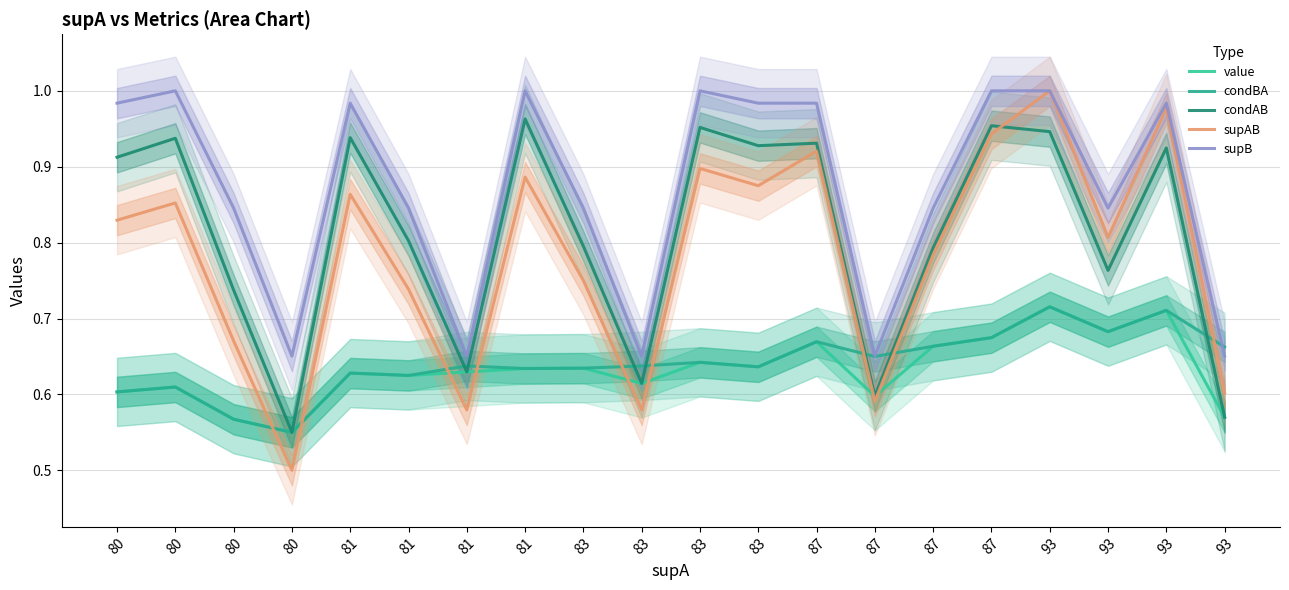

Reading right to left, what are all the values shown in this chart?

value: 93=0.6	93=0.7	93=0.7	93=0.7	87=0.7	87=0.7	87=0.6	87=0.7	83=0.6	83=0.6	83=0.6	83=0.6	81=0.6	81=0.6	81=0.6	81=0.6	80=0.6	80=0.6	80=0.6	80=0.6
condBA: 93=0.7	93=0.7	93=0.7	93=0.7	87=0.7	87=0.7	87=0.7	87=0.7	83=0.6	83=0.6	83=0.6	83=0.6	81=0.6	81=0.6	81=0.6	81=0.6	80=0.6	80=0.6	80=0.6	80=0.6
condAB: 93=0.6	93=0.9	93=0.8	93=0.9	87=1.0	87=0.8	87=0.6	87=0.9	83=0.9	83=1.0	83=0.6	83=0.8	81=1.0	81=0.6	81=0.8	81=0.9	80=0.6	80=0.7	80=0.9	80=0.9
supAB: 93=0.6	93=1.0	93=0.8	93=1.0	87=0.9	87=0.8	87=0.6	87=0.9	83=0.9	83=0.9	83=0.6	83=0.8	81=0.9	81=0.6	81=0.7	81=0.9	80=0.5	80=0.7	80=0.9	80=0.8
supB: 93=0.7	93=1.0	93=0.8	93=1.0	87=1.0	87=0.8	87=0.7	87=1.0	83=1.0	83=1.0	83=0.7	83=0.8	81=1.0	81=0.7	81=0.8	81=1.0	80=0.7	80=0.8	80=1.0	80=1.0